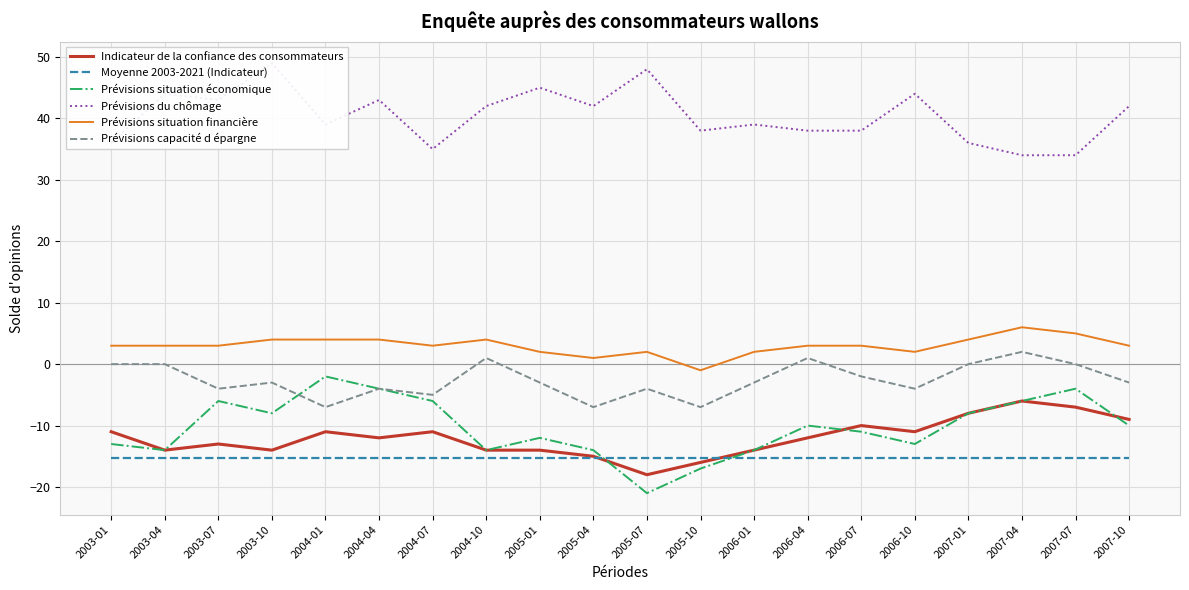

What is the highest value of the Prévisions capacité d épargne series?

2.0